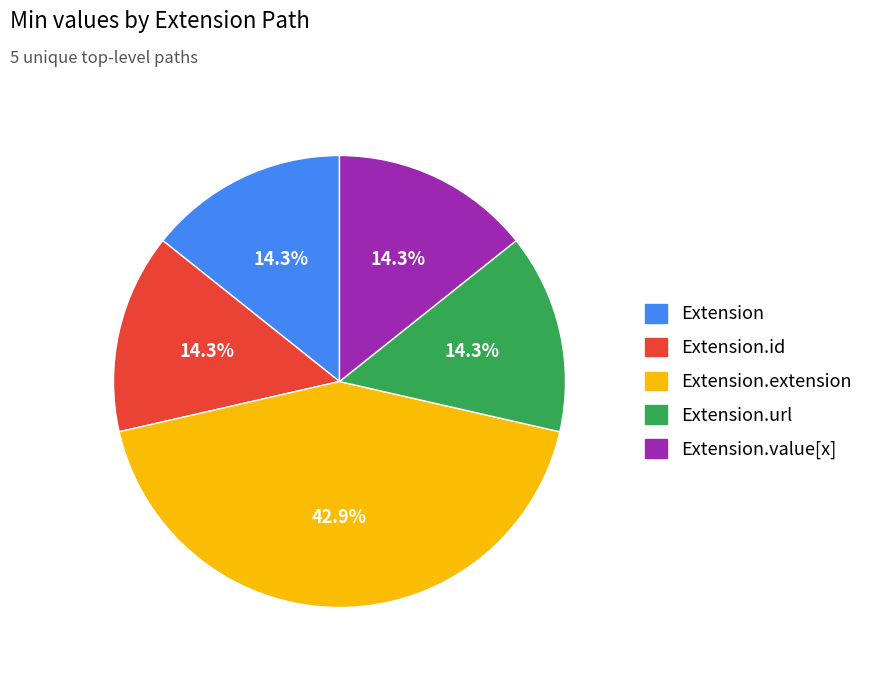

Does any single category account for the majority?

No